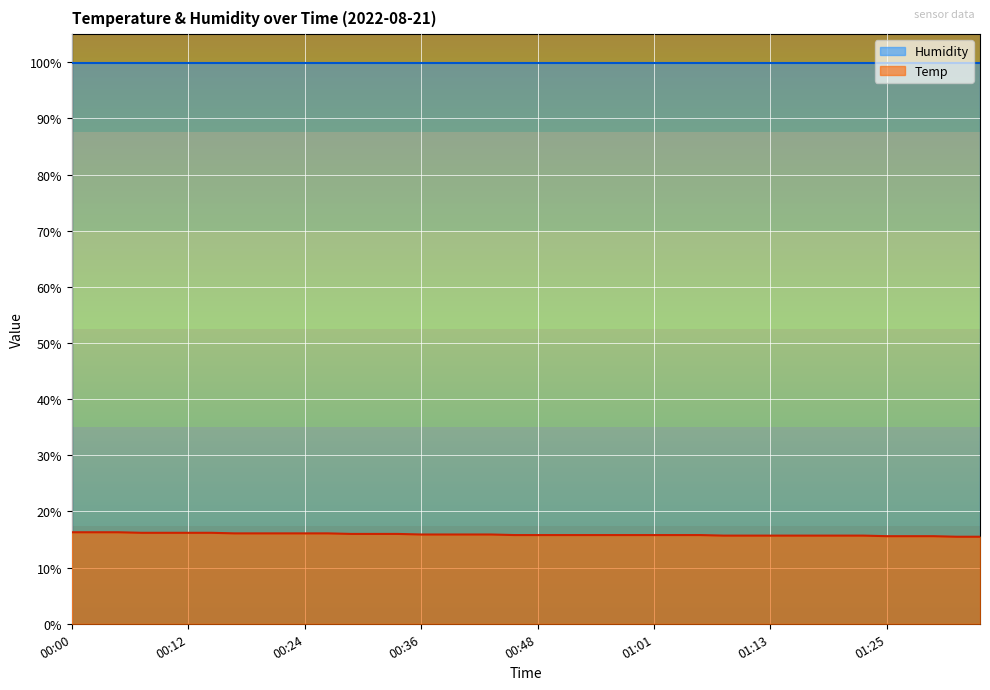

Does the chart display data point markers on the line(s)?

No